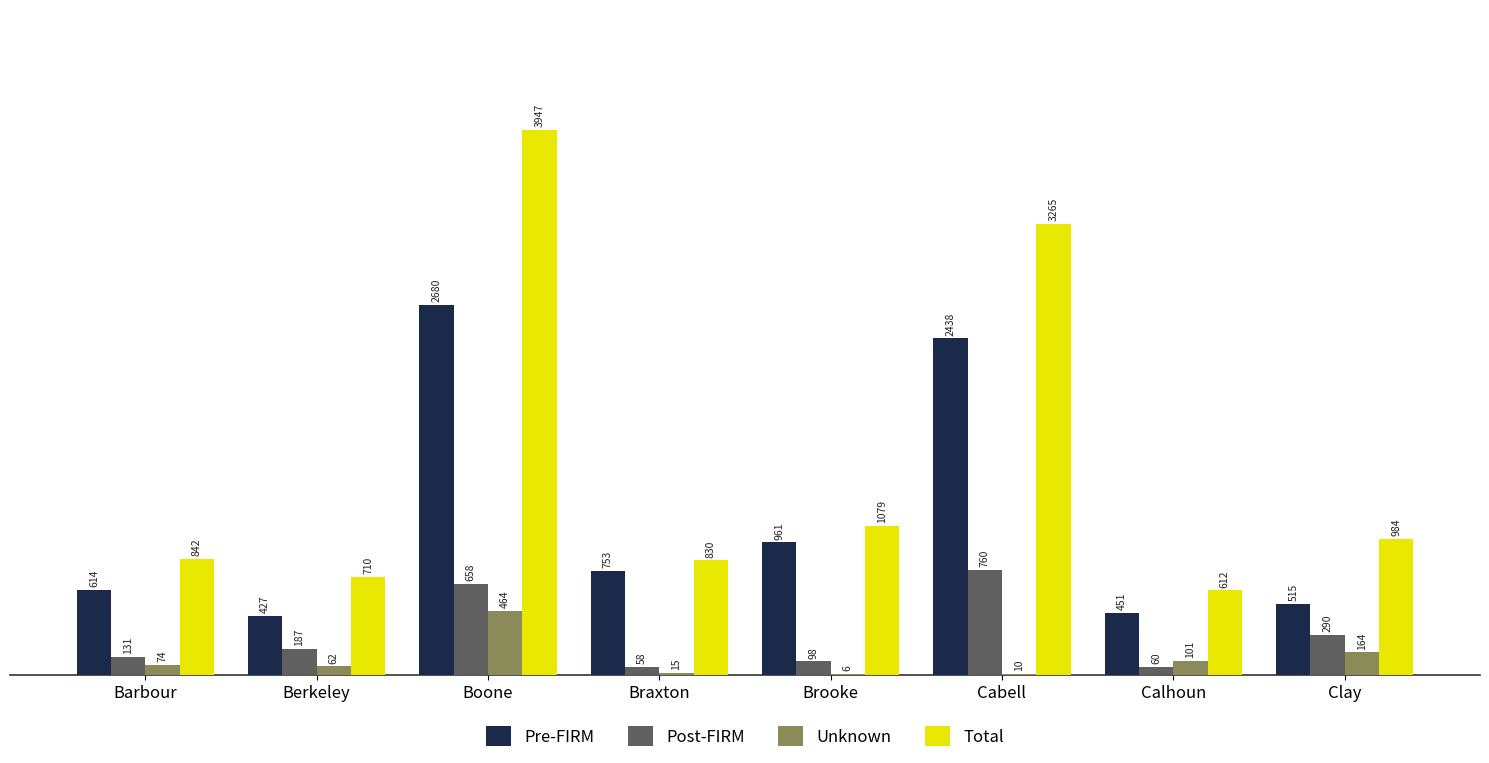

Is the value of Total at Barbour greater than the value of Unknown at Barbour?

Yes